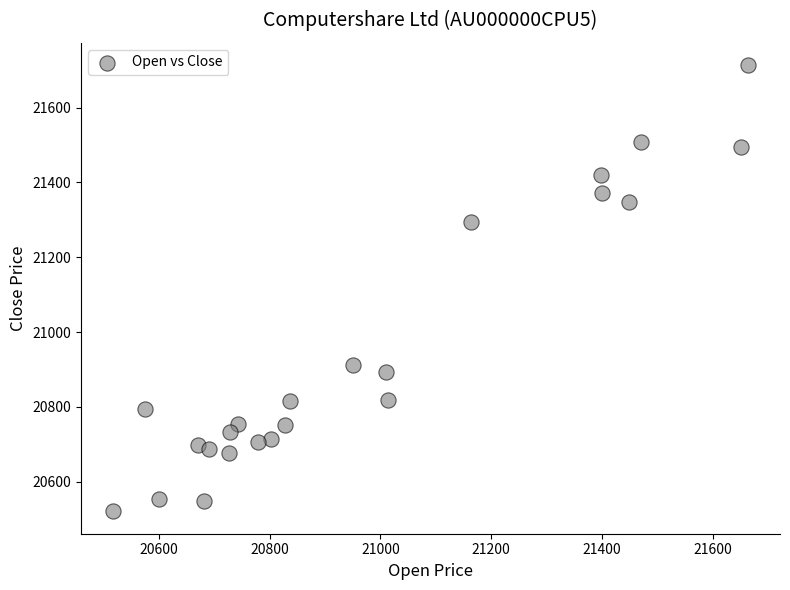

What is the range of X values (max minus min)?

1147